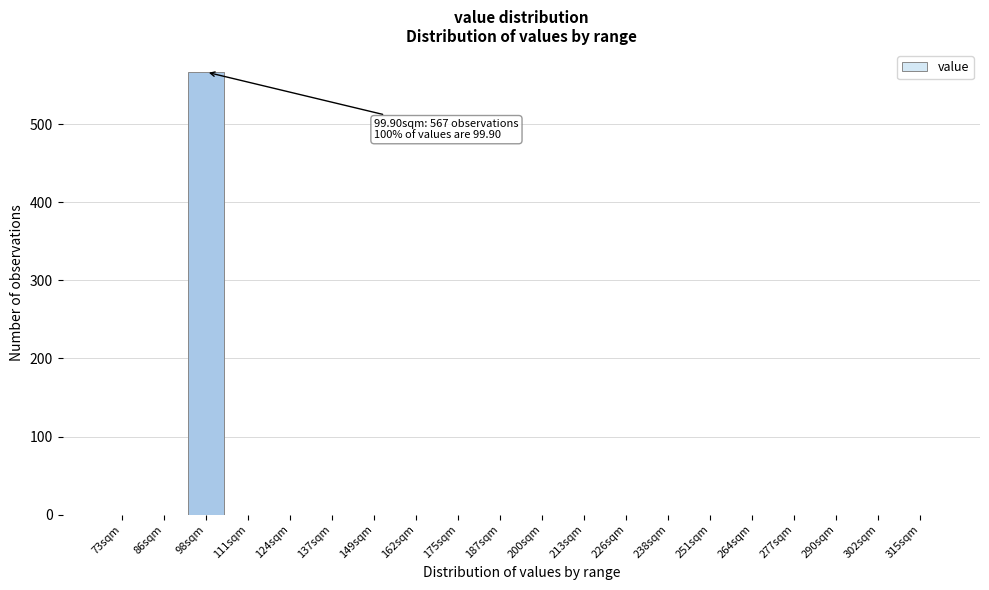

Reading left to right, transcribe all the data shown in this chart.

73sqm=0	86sqm=0	98sqm=567	111sqm=0	124sqm=0	137sqm=0	149sqm=0	162sqm=0	175sqm=0	187sqm=0	200sqm=0	213sqm=0	226sqm=0	238sqm=0	251sqm=0	264sqm=0	277sqm=0	290sqm=0	302sqm=0	315sqm=0